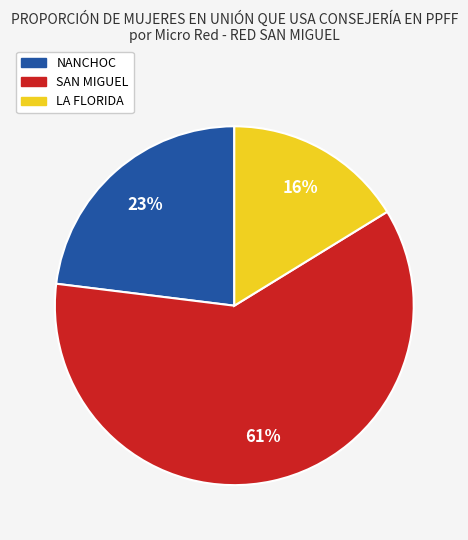

To the nearest percent, what is the combined percentage of NANCHOC and LA FLORIDA?

39%